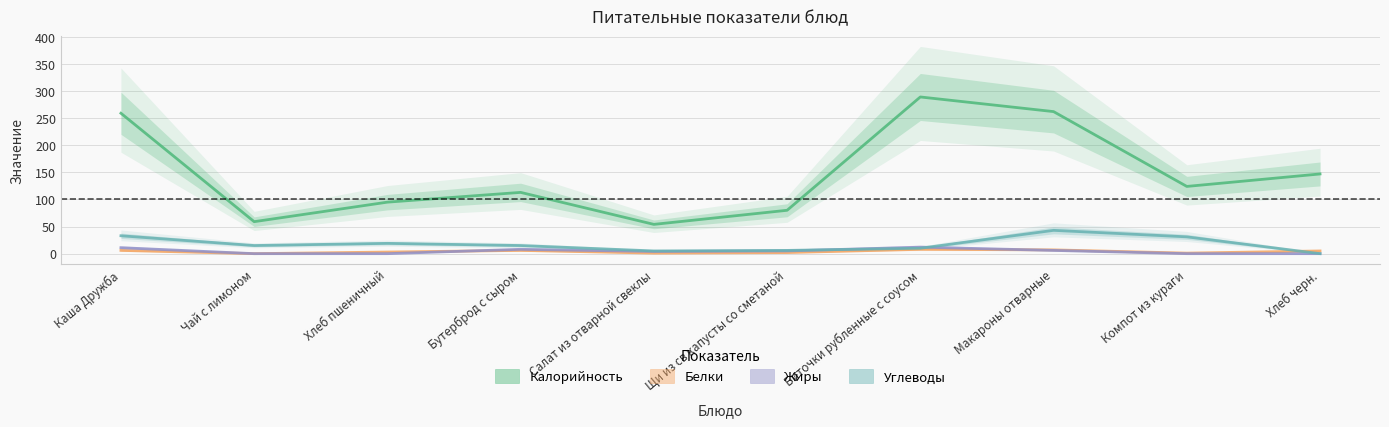

How many categories are shown in the chart?

10